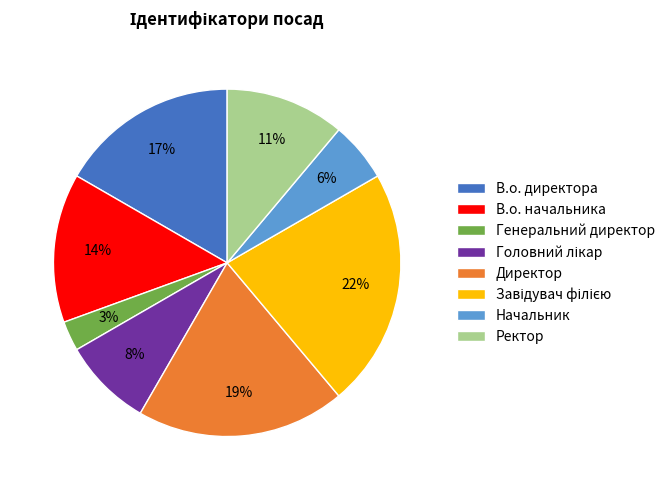

Approximately how many times larger is the value at Начальник compared to Директор?

0.3